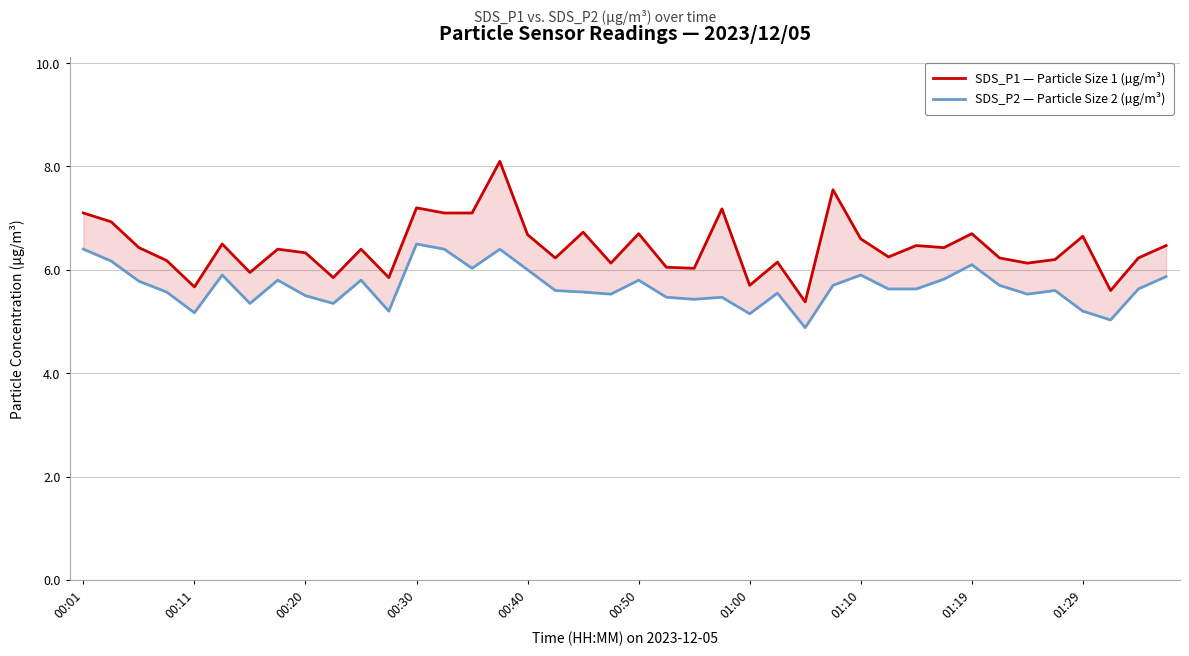

What is the lowest value of the SDS_P2 — Particle Size 2 (µg/m³) series?

4.9